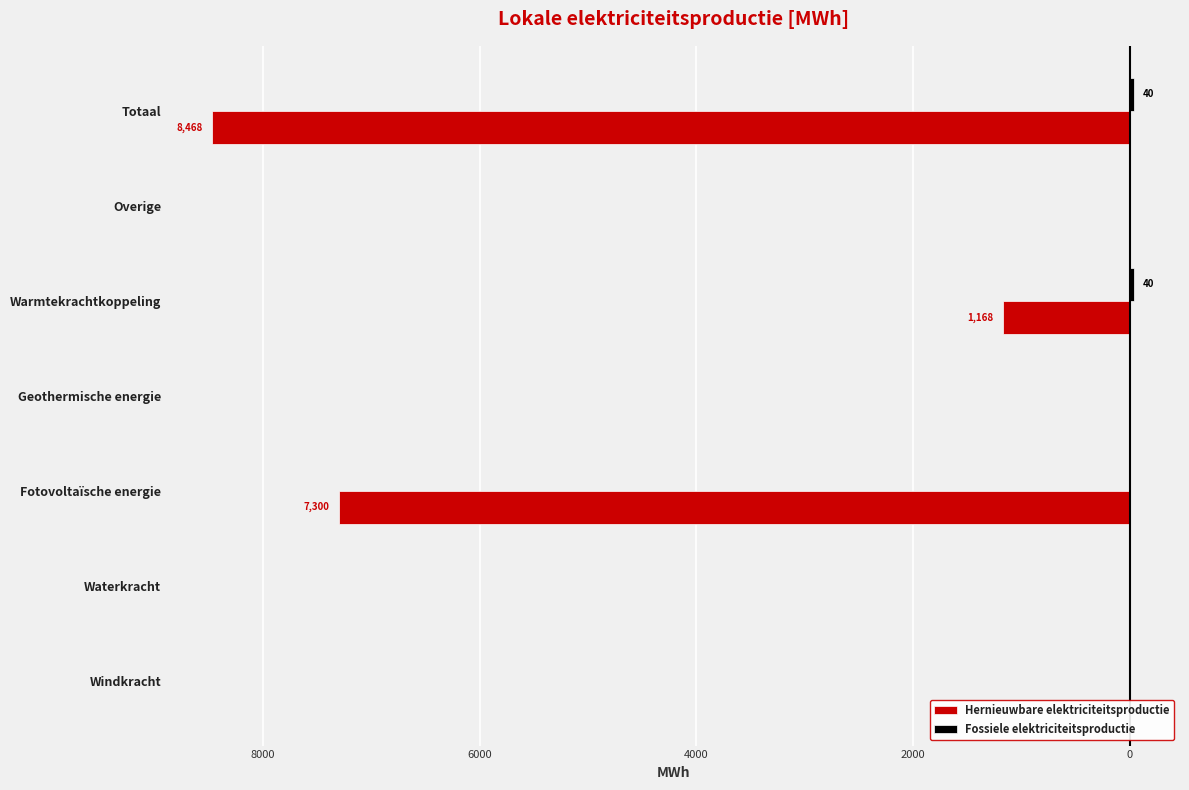

How many groups of bars are there?

7